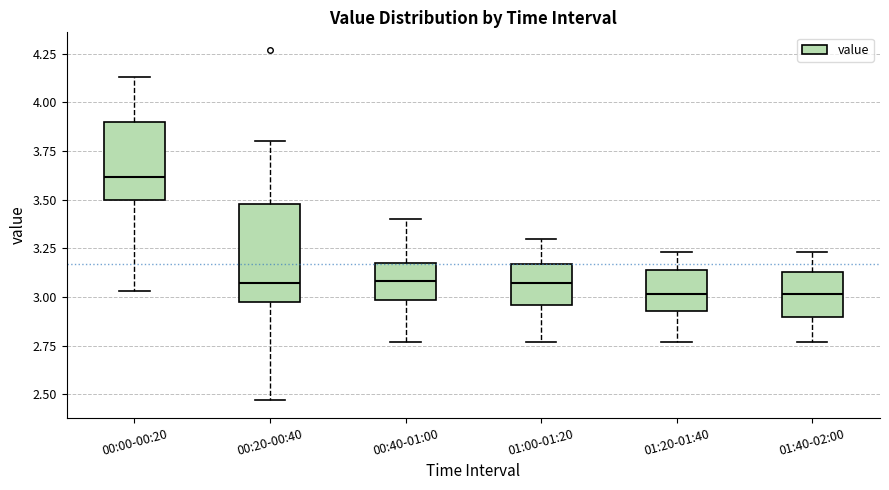

Which box is the tallest, from its lower edge to its upper edge?

00:20-00:40